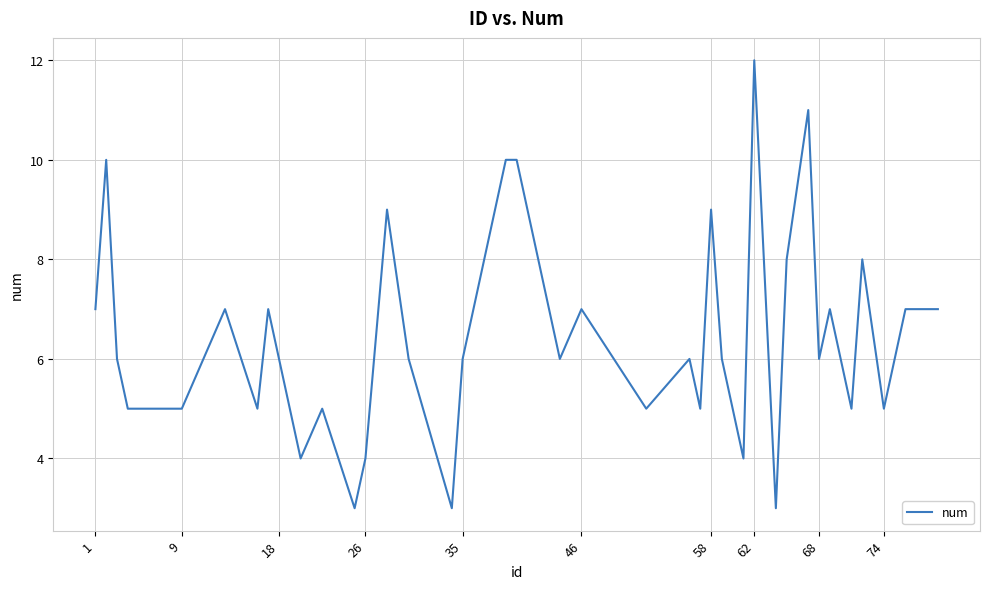

What is the smallest value displayed?

3